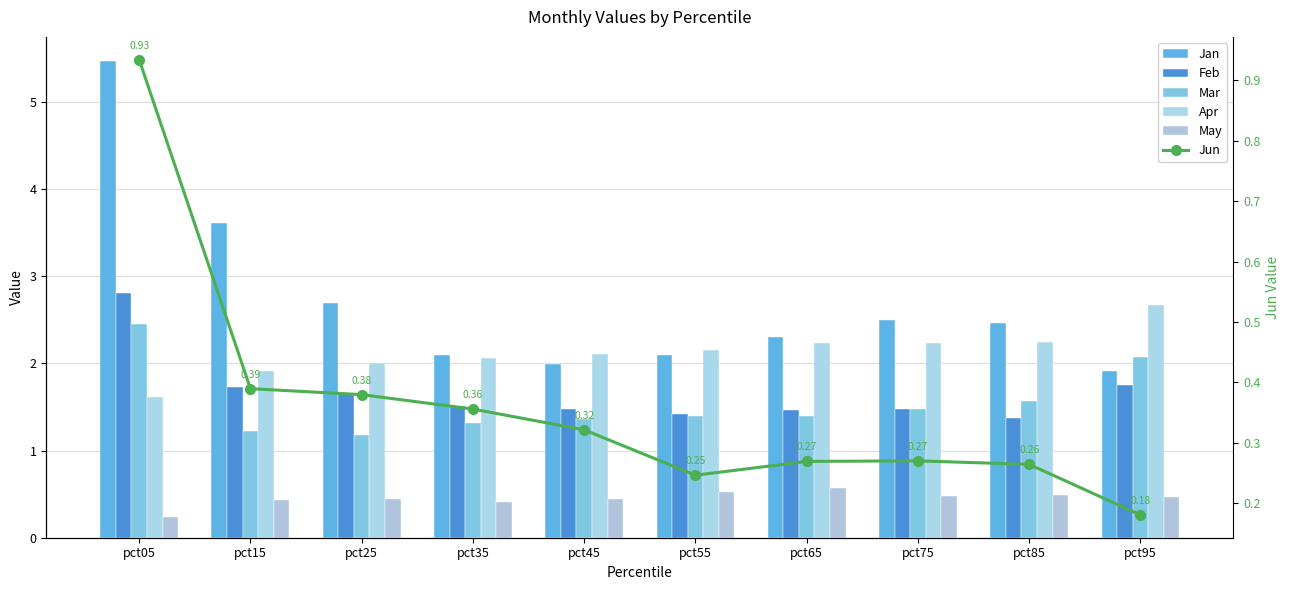

List the labels in order of Jan value, smallest first.

pct95, pct45, pct35, pct55, pct65, pct85, pct75, pct25, pct15, pct05